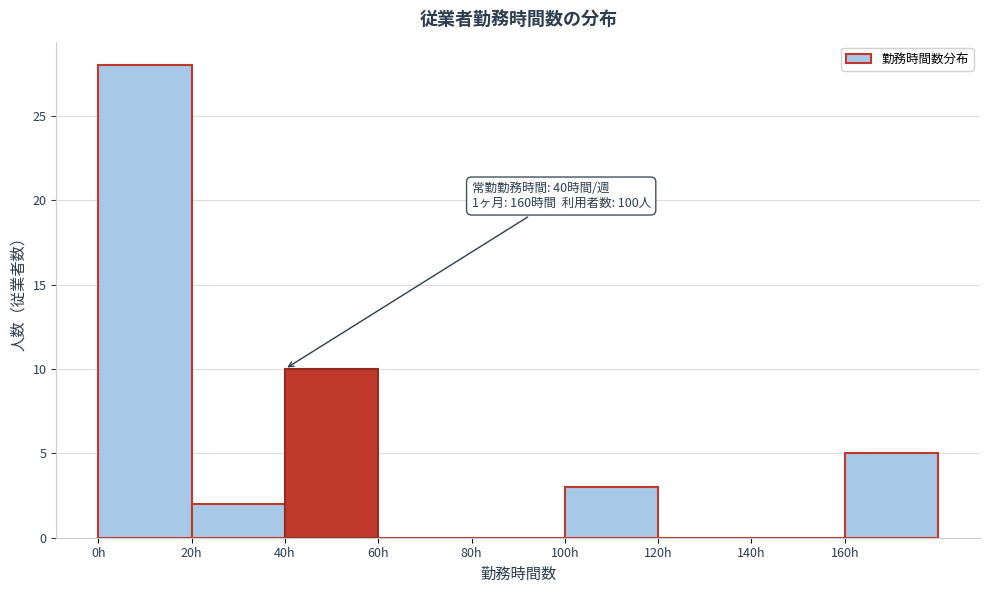

Which range on the x-axis has the tallest bar?

0 to 20